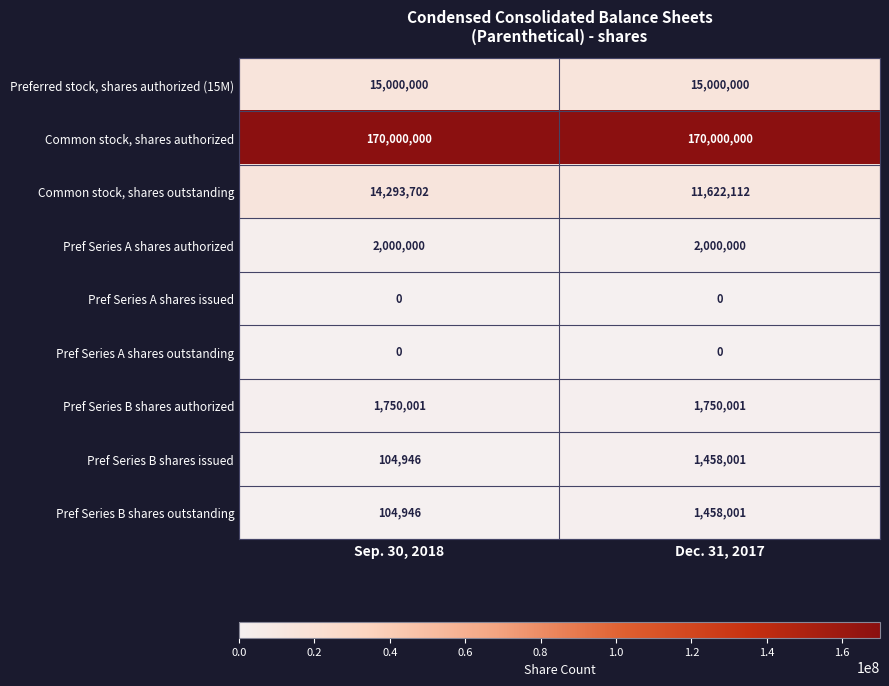

True or false: Common stock, shares outstanding has a value of 11622112 at Dec. 31, 2017.

True